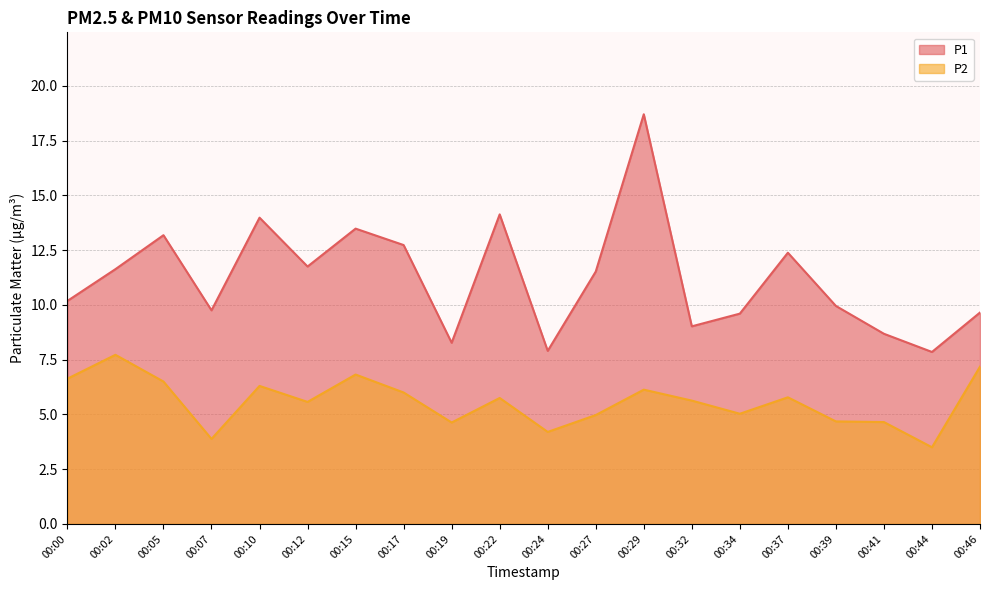

Which series has the largest range (max minus min)?

P1